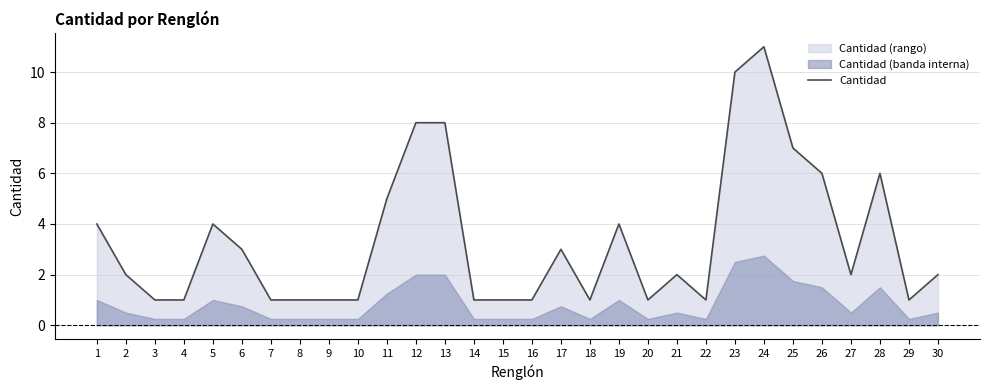

How many points are higher than both their immediate neighbors (excluding endpoints)?

6